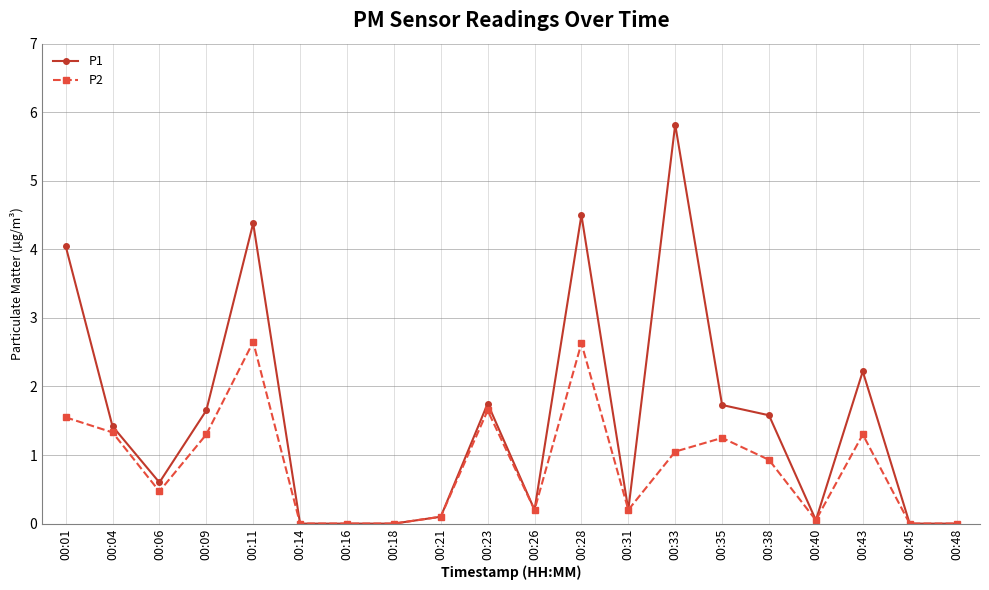

The value of P2 at 00:23 is 1.0. True or false?

False